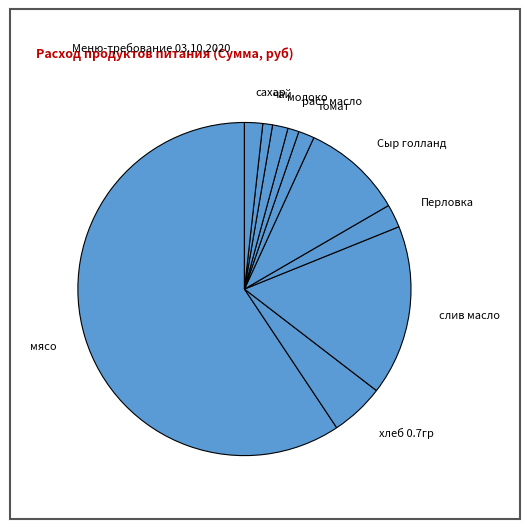

Which category has the biggest portion of the pie?

мясо